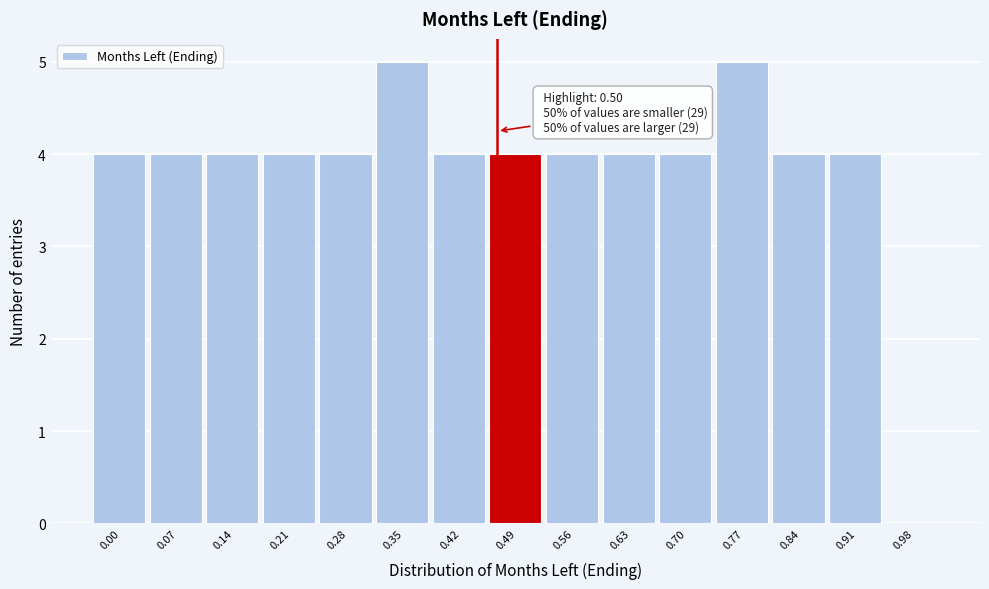

Reading left to right, what are all the values shown in this chart?

0.00=4	0.07=4	0.14=4	0.21=4	0.28=4	0.35=5	0.42=4	0.49=4	0.56=4	0.63=4	0.70=4	0.77=5	0.84=4	0.91=4	0.98=0